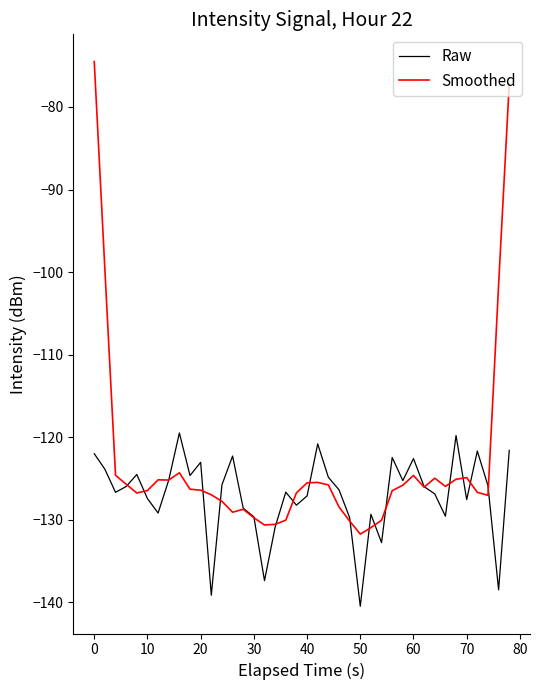

List the series in order of their overall mean, lowest first.

Raw, Smoothed